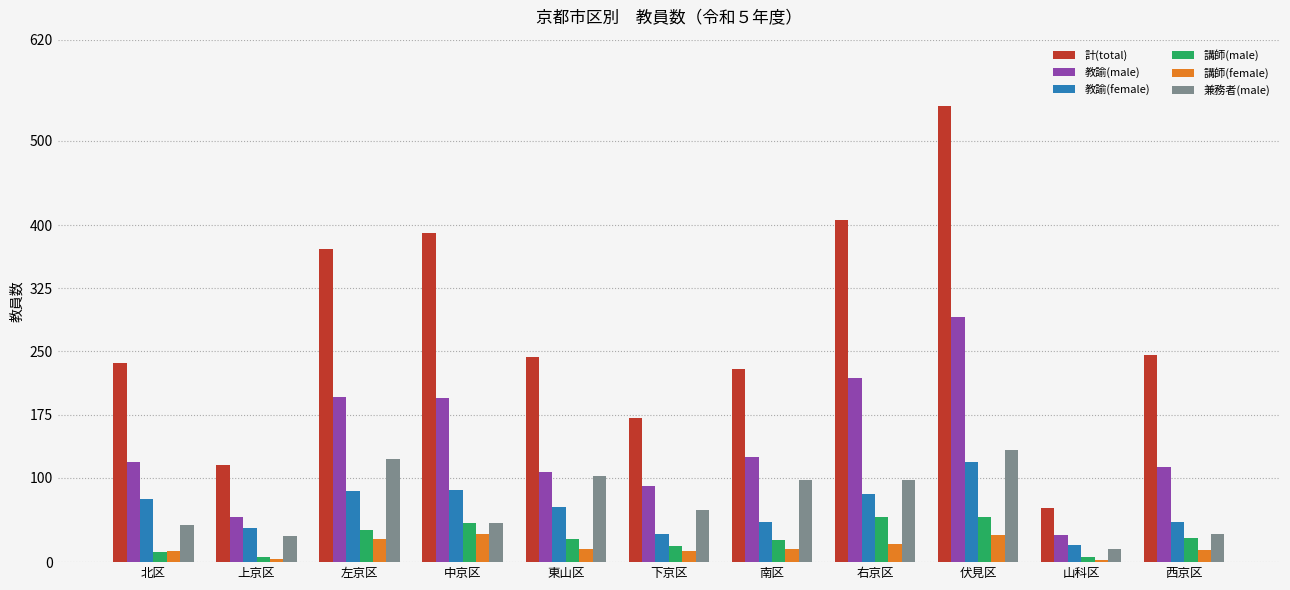

What position from the left is 上京区?

2